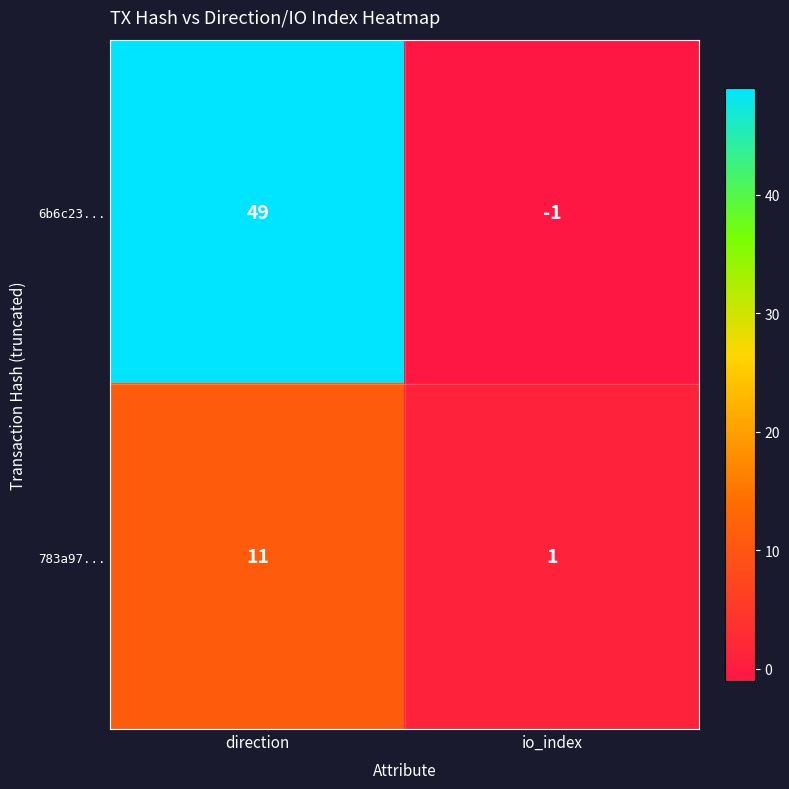

Rank the series at io_index from highest to lowest value.

783a97..., 6b6c23...